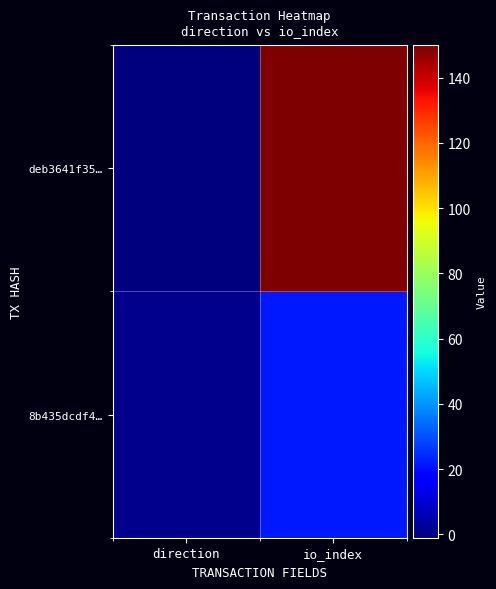

List the series in order of their overall mean, highest first.

deb3641f35…, 8b435dcdf4…